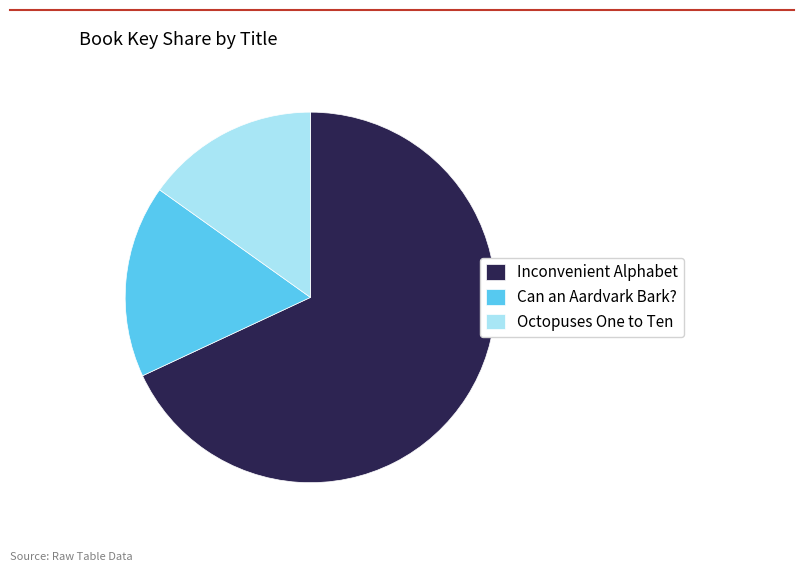

Approximately how many times larger is the value at Can an Aardvark Bark? compared to Inconvenient Alphabet?

0.2